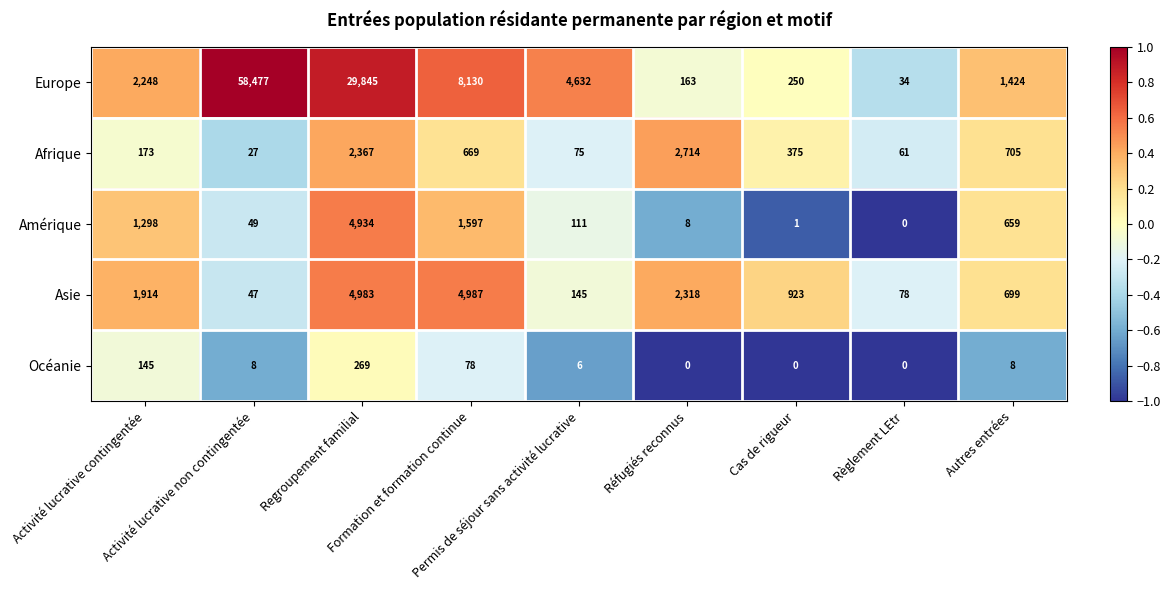

Rank the series by their maximum value, from lowest to highest.

Océanie, Afrique, Amérique, Asie, Europe